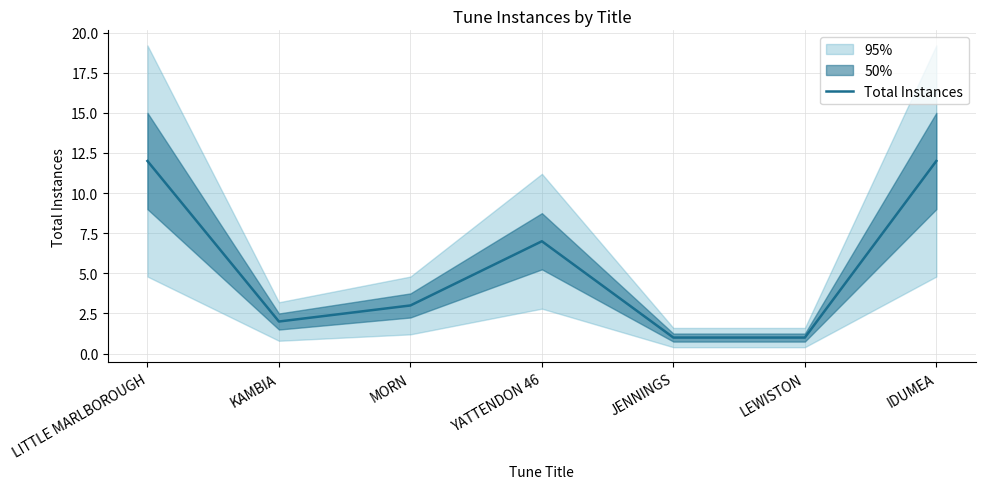

Where is the data nearest to the value 6?

YATTENDON 46